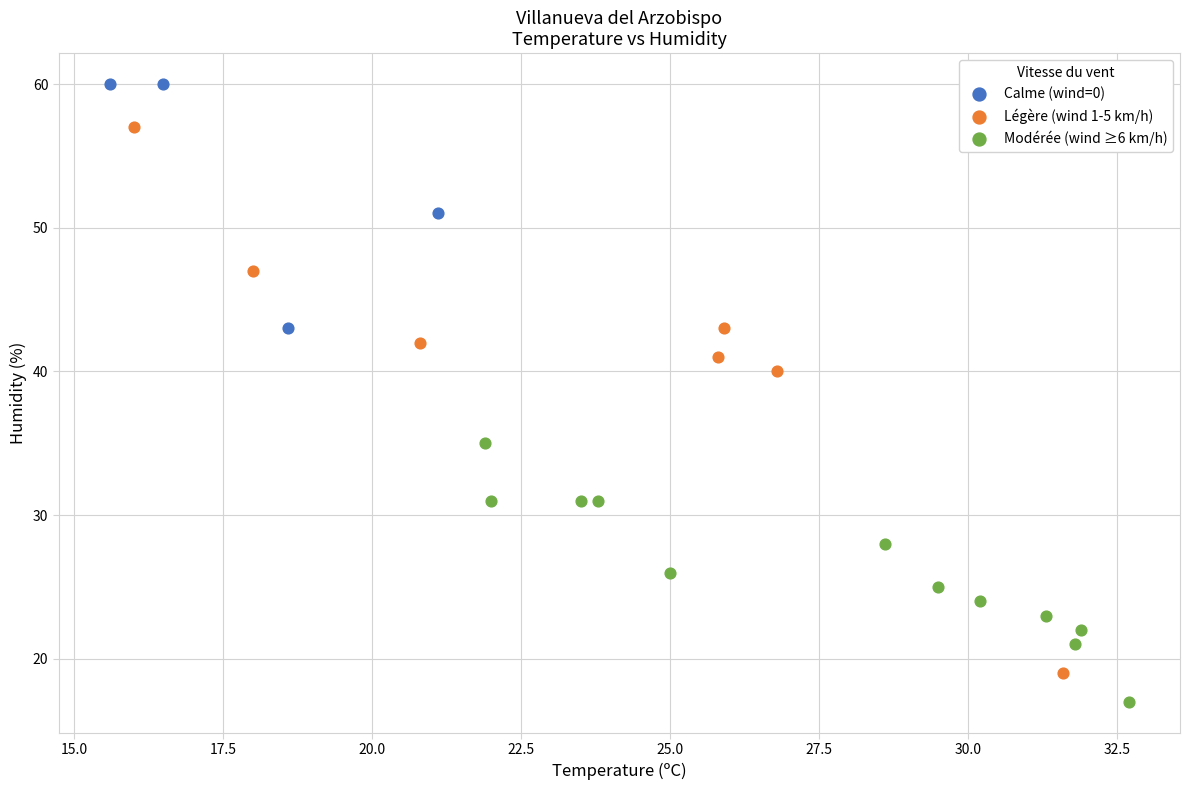

Which series contains the highest Y value?

Calme (wind=0)